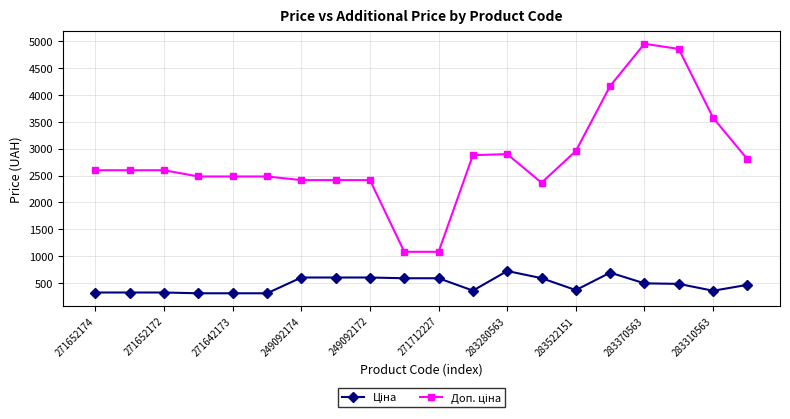

At how many categories does at least one series exceed 3973?

3